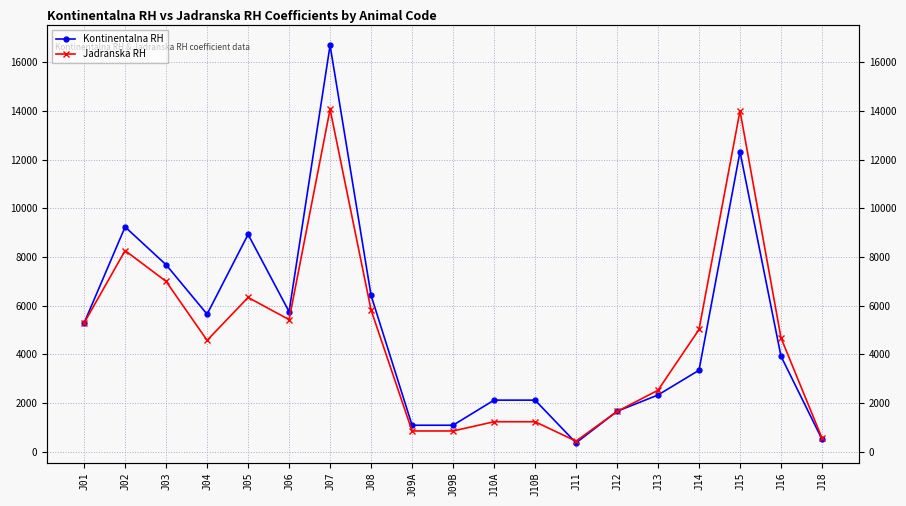

What is the average value of the Jadranska RH series?

4726.2